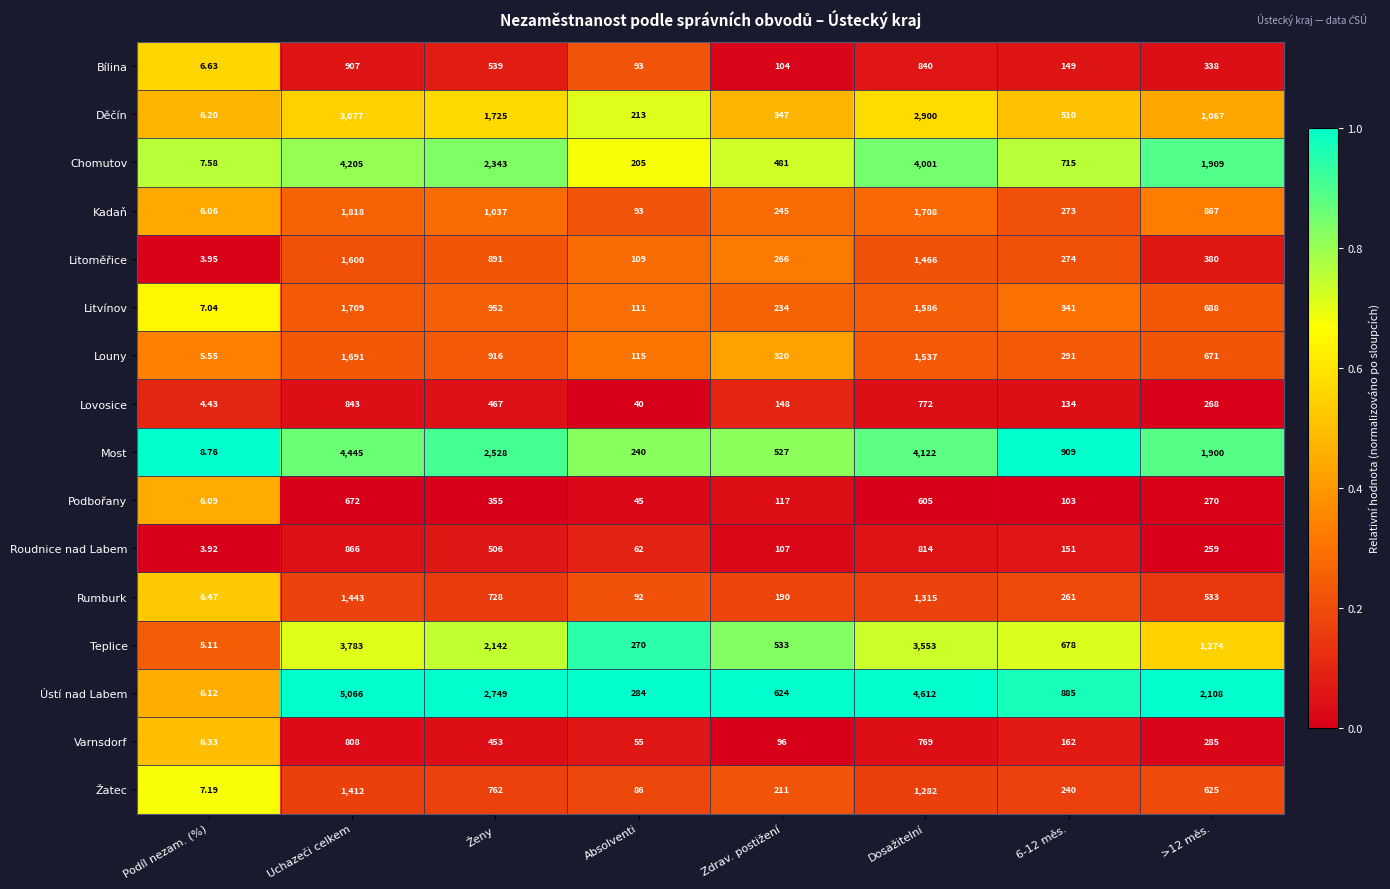

Rank the series by their maximum value, from highest to lowest.

Ústí nad Labem, Most, Chomutov, Teplice, Děčín, Kadaň, Litvínov, Louny, Litoměřice, Rumburk, Žatec, Bílina, Roudnice nad Labem, Lovosice, Varnsdorf, Podbořany